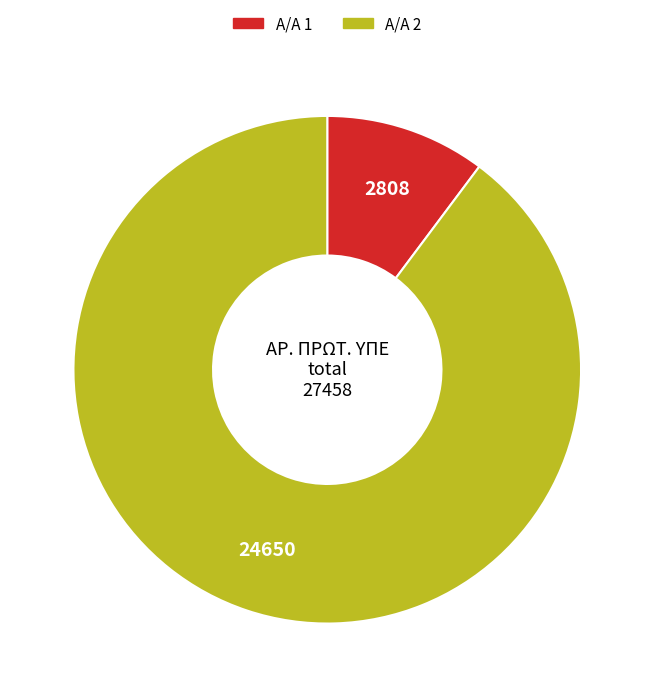

Is there a majority slice in this chart?

Yes